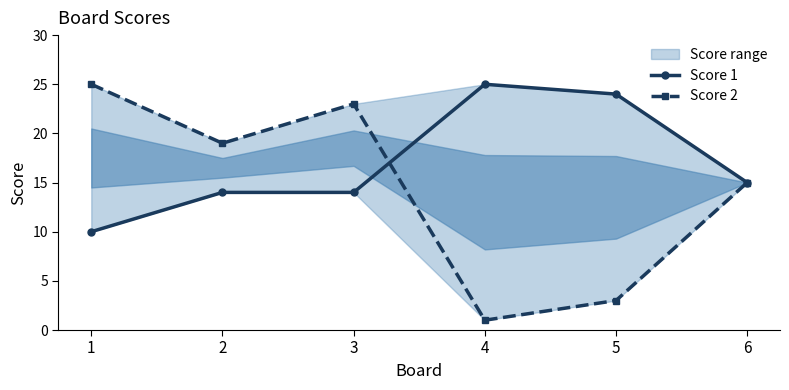

What is the average value of the Score 2 series?

14